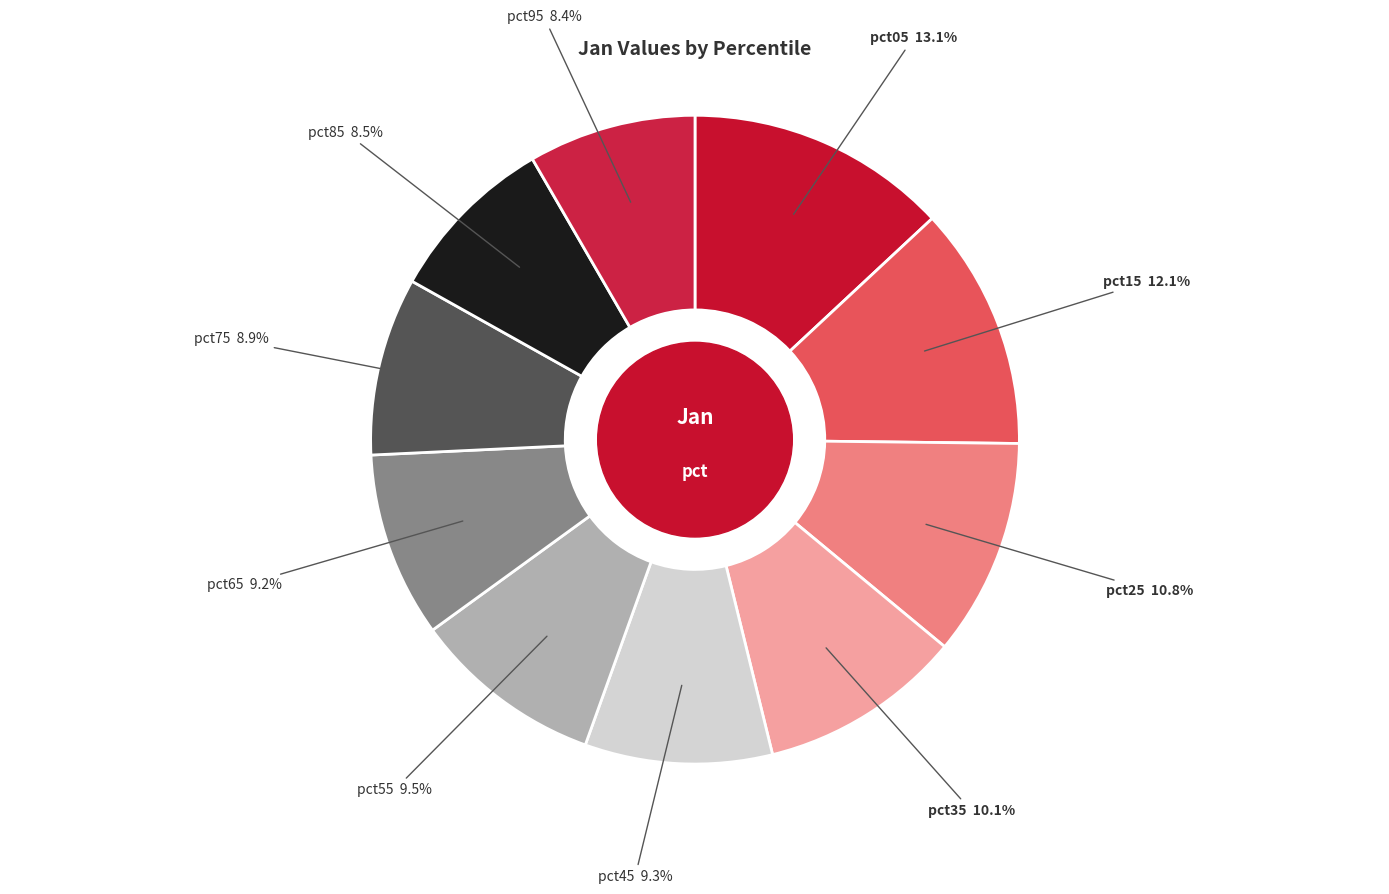

To the nearest percent, what is the average slice percentage?

10%